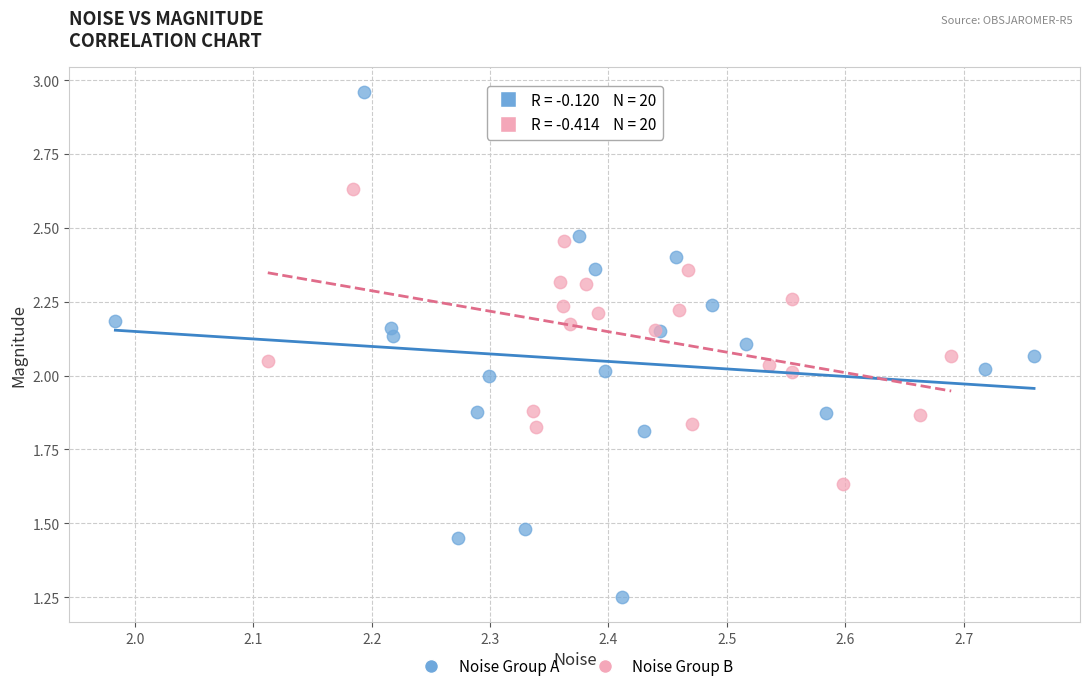

Which series contains the highest Y value?

Noise Group A